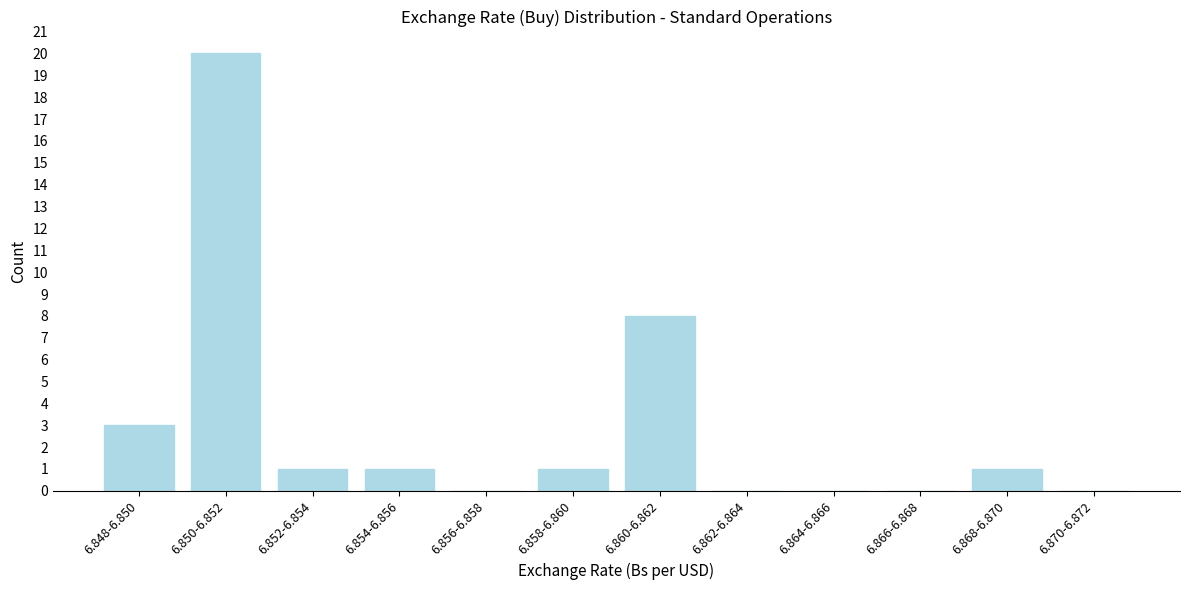

Reading left to right, list all the values displayed in this chart.

6.848-6.850=3	6.850-6.852=20	6.852-6.854=1	6.854-6.856=1	6.856-6.858=0	6.858-6.860=1	6.860-6.862=8	6.862-6.864=0	6.864-6.866=0	6.866-6.868=0	6.868-6.870=1	6.870-6.872=0